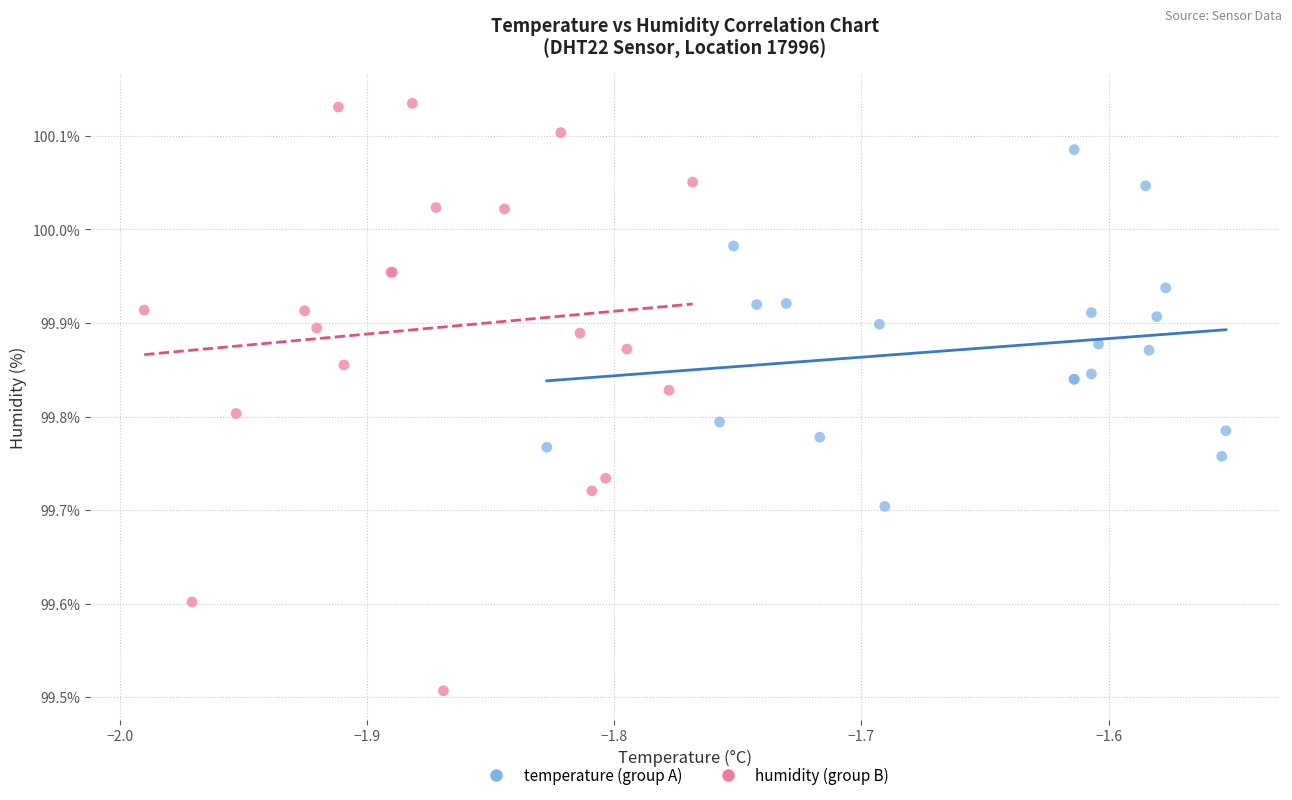

Which series reaches the maximum Y coordinate?

humidity (group B)